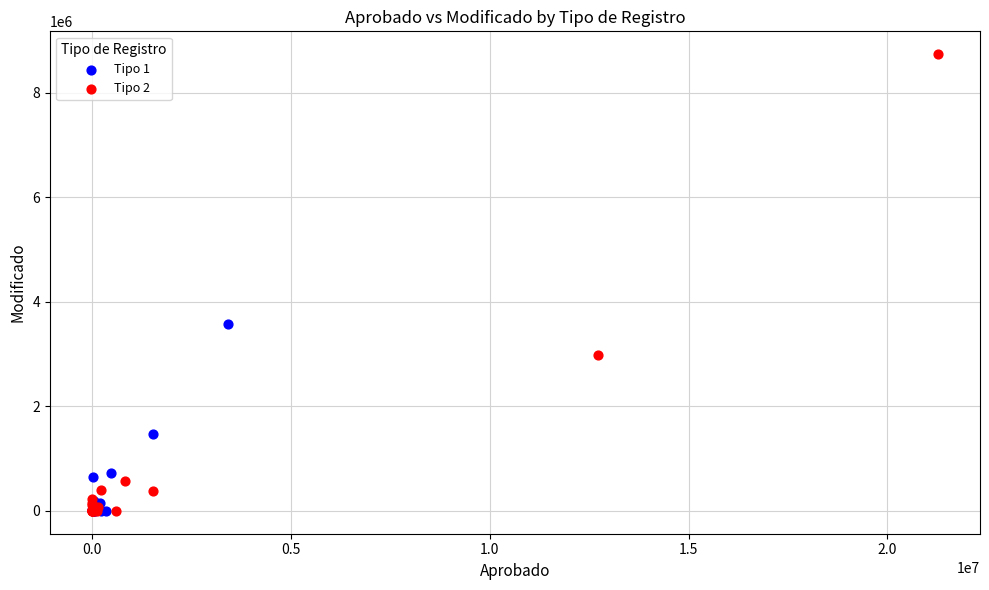

Which series has the widest spread of Y values?

Tipo 2